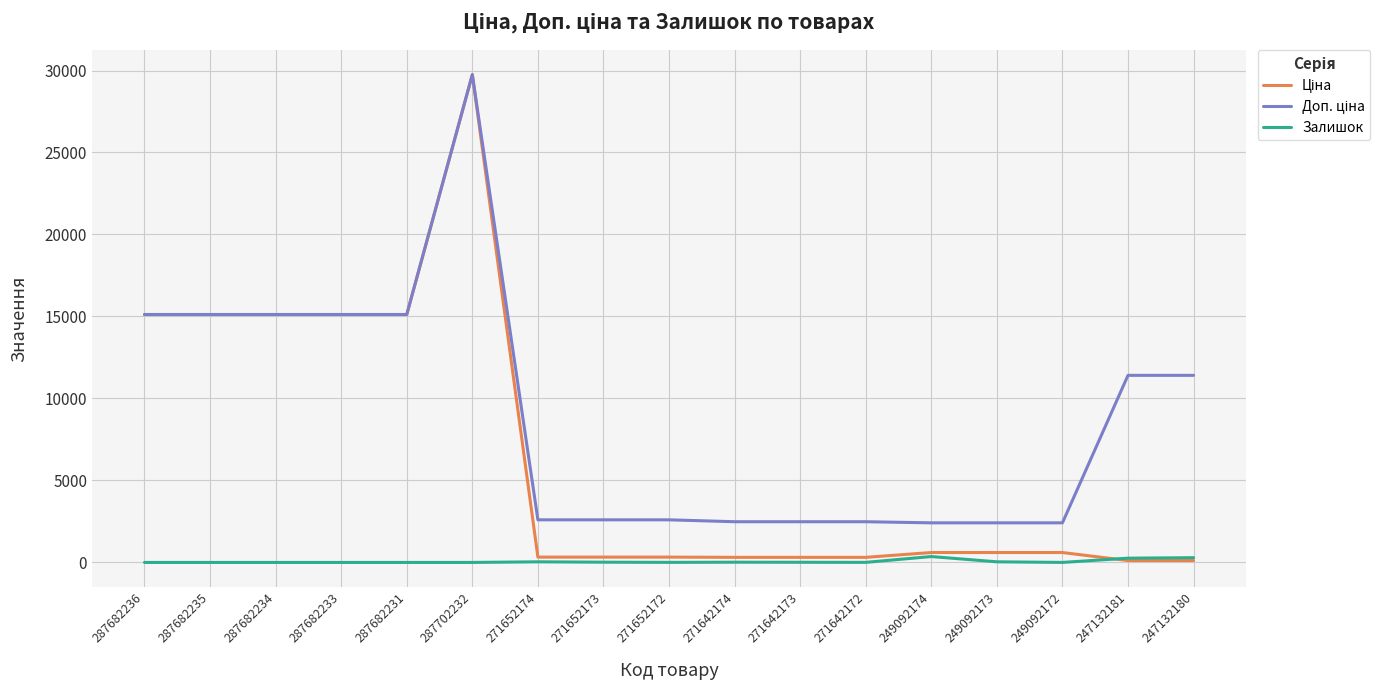

At which category is the sum across all series the highest?

287702232